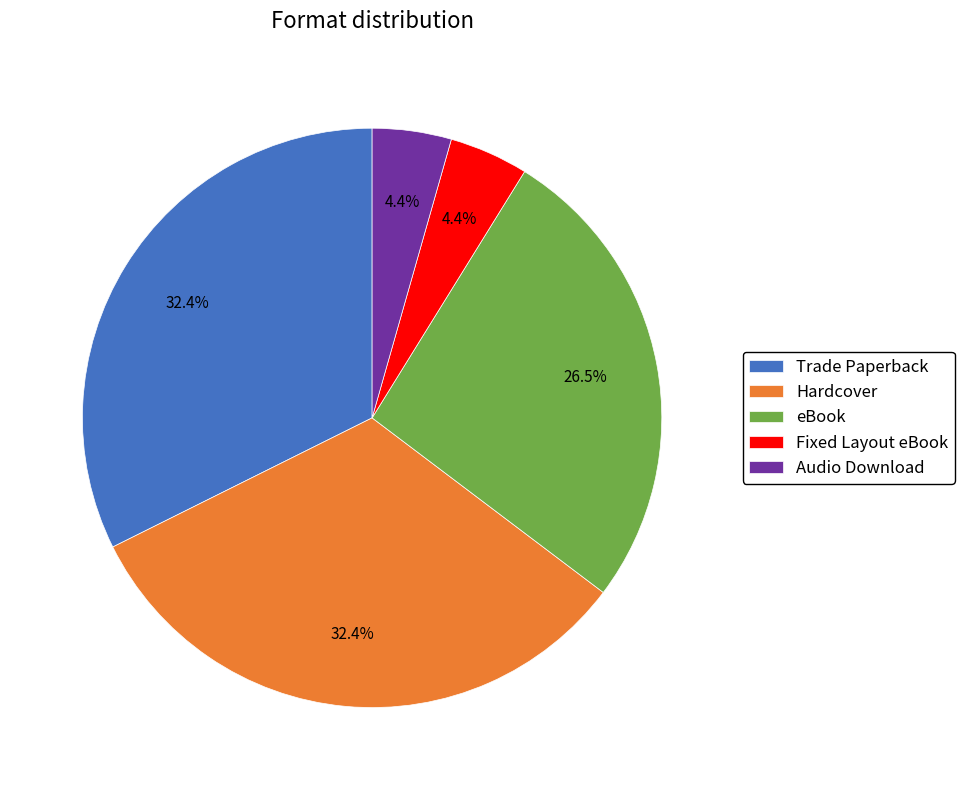

How many segments does this pie chart have?

5